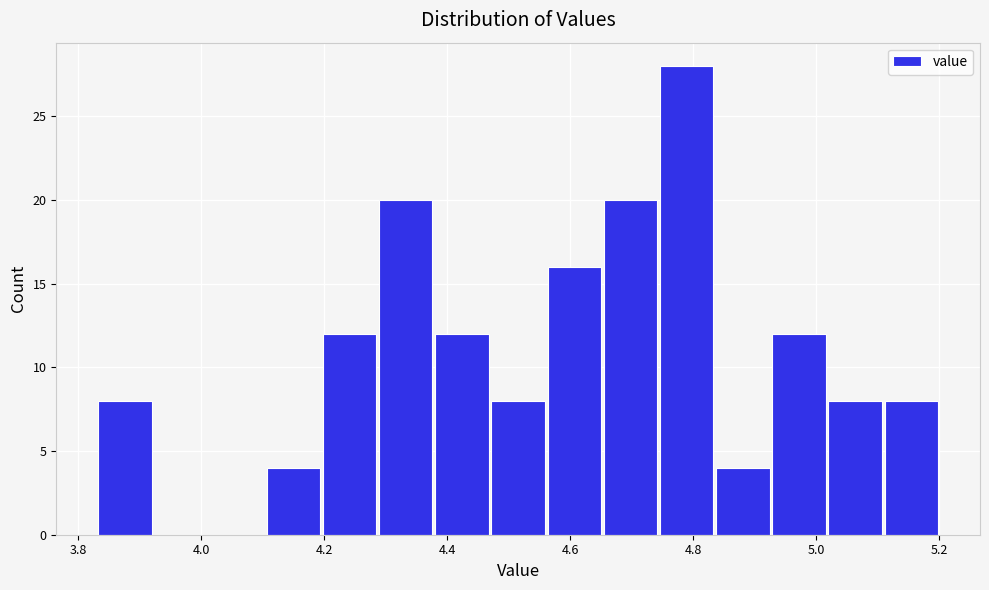

How tall is the bar that spans 4.84 to 4.92 on the x-axis? Neither the bar edges nor the heights are printed on the chart, so give them approximately, as read against the axes.

4